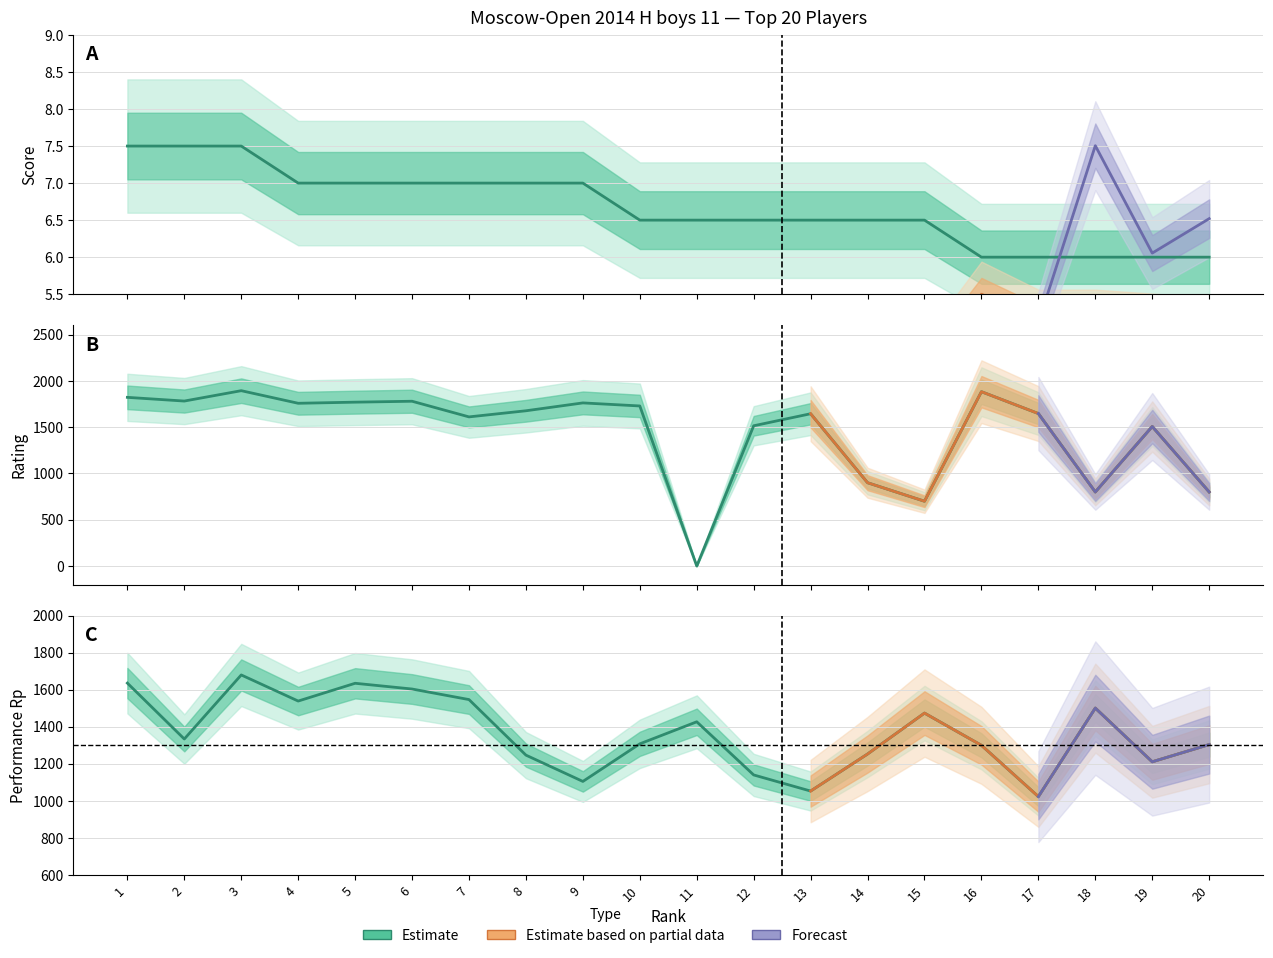

List the labels in order of Score value, smallest first.

16, 17, 18, 19, 20, 10, 11, 12, 13, 14, 15, 4, 5, 6, 7, 8, 9, 1, 2, 3